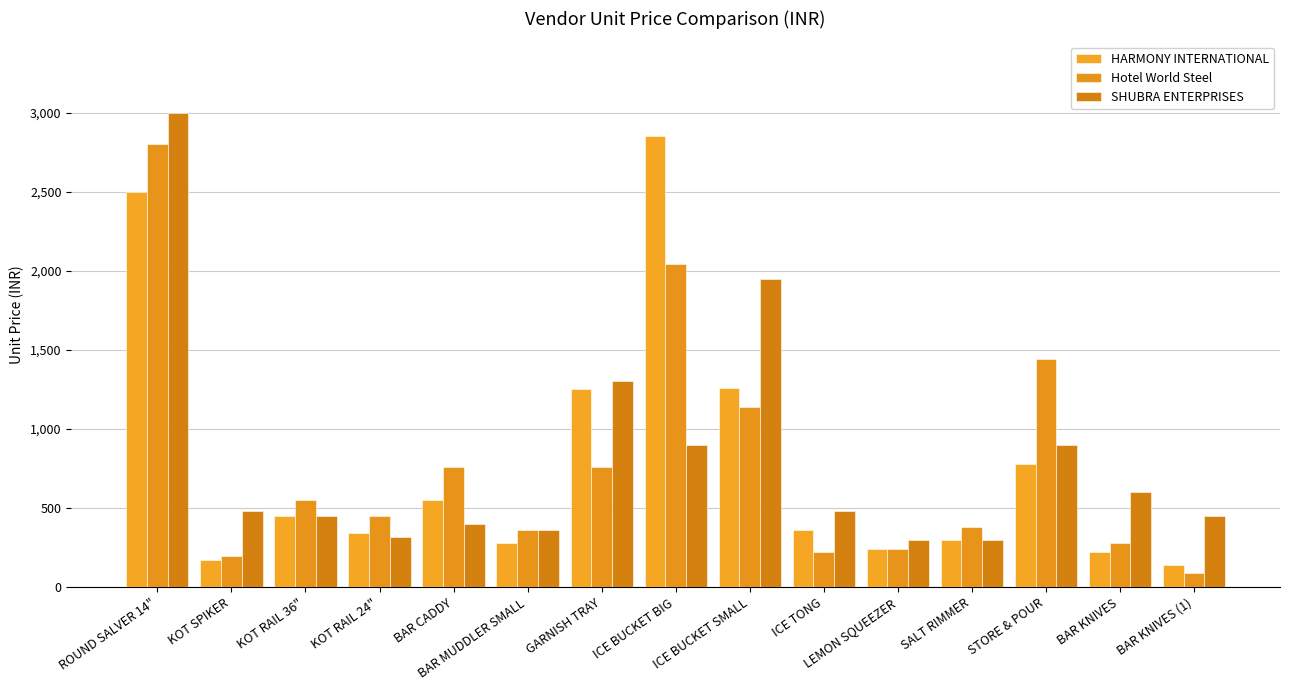

True or false: HARMONY INTERNATIONAL has a value of 639 at KOT RAIL 36".

False